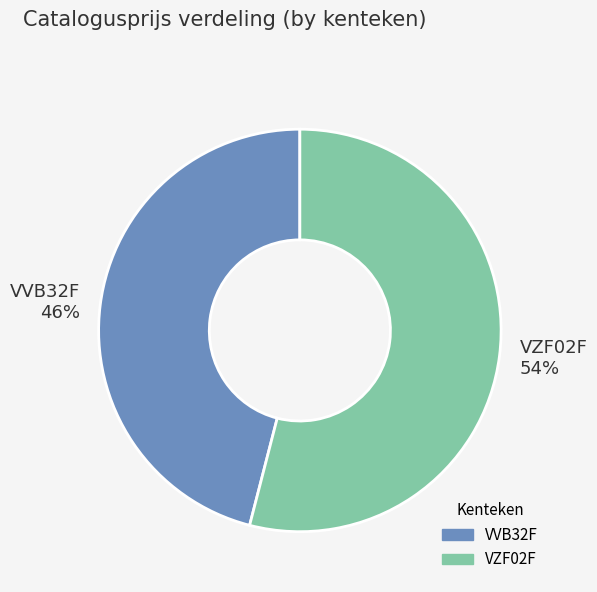

What is the largest slice in the pie chart?

VZF02F